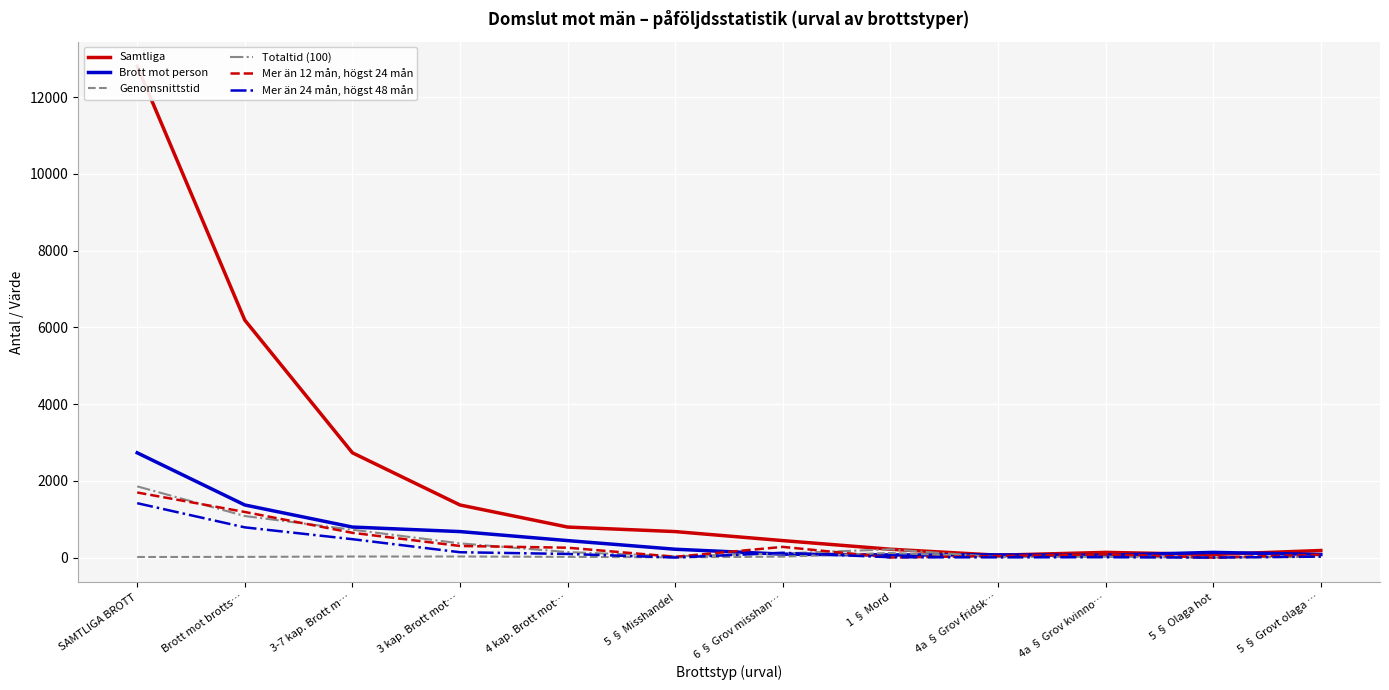

Between which two adjacent categories do Totaltid (100) and Mer än 12 mån, högst 24 mån first intersect?

SAMTLIGA BROTT and Brott mot brotts…